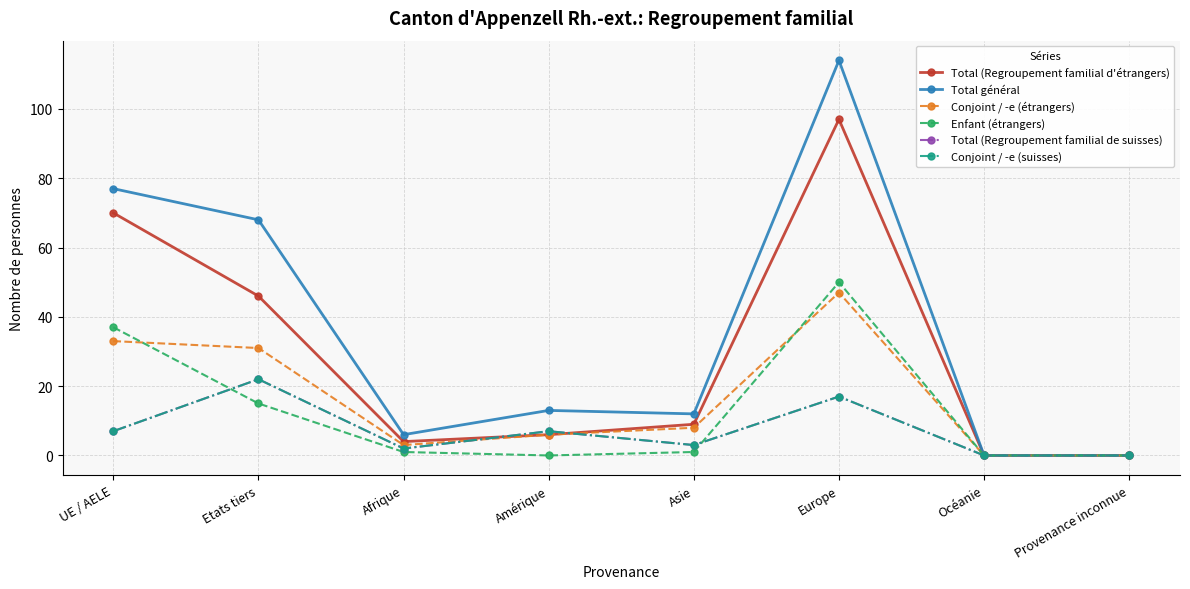

What is the sum of the Total général values at Europe and Océanie?

114